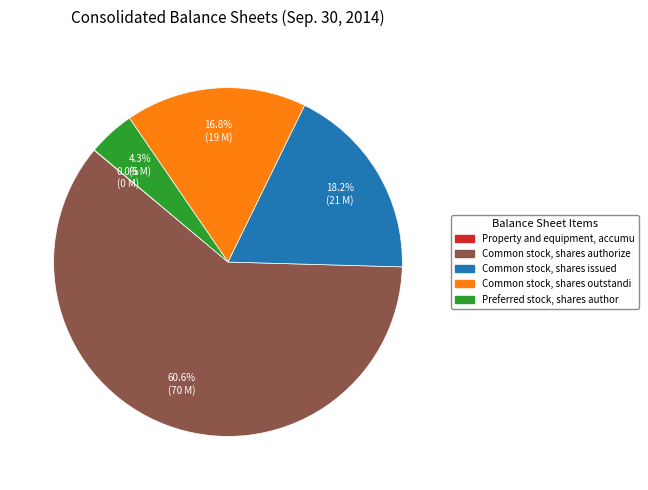

Is there a majority slice in this chart?

Yes